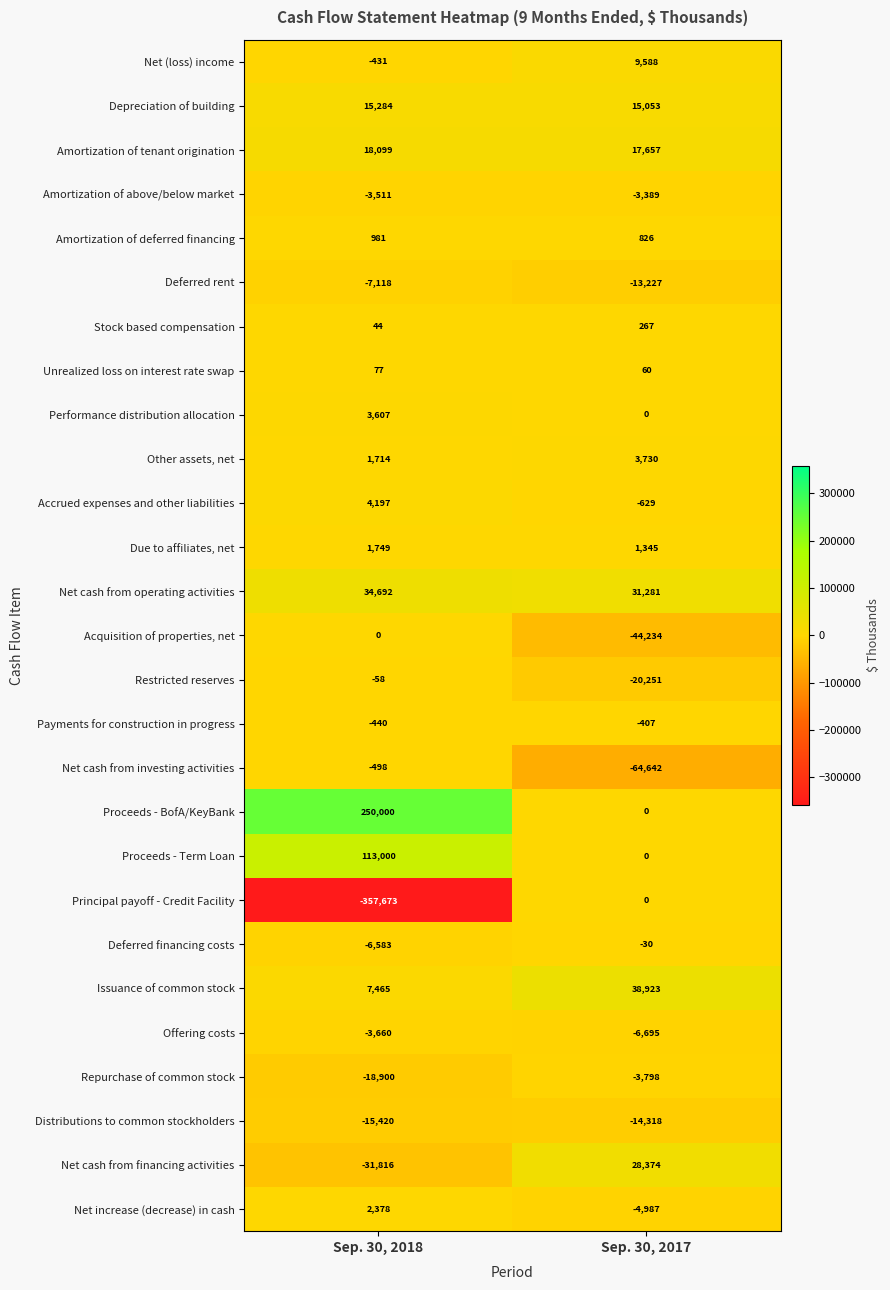

What is the average value of the Distributions to common stockholders series?

-14869